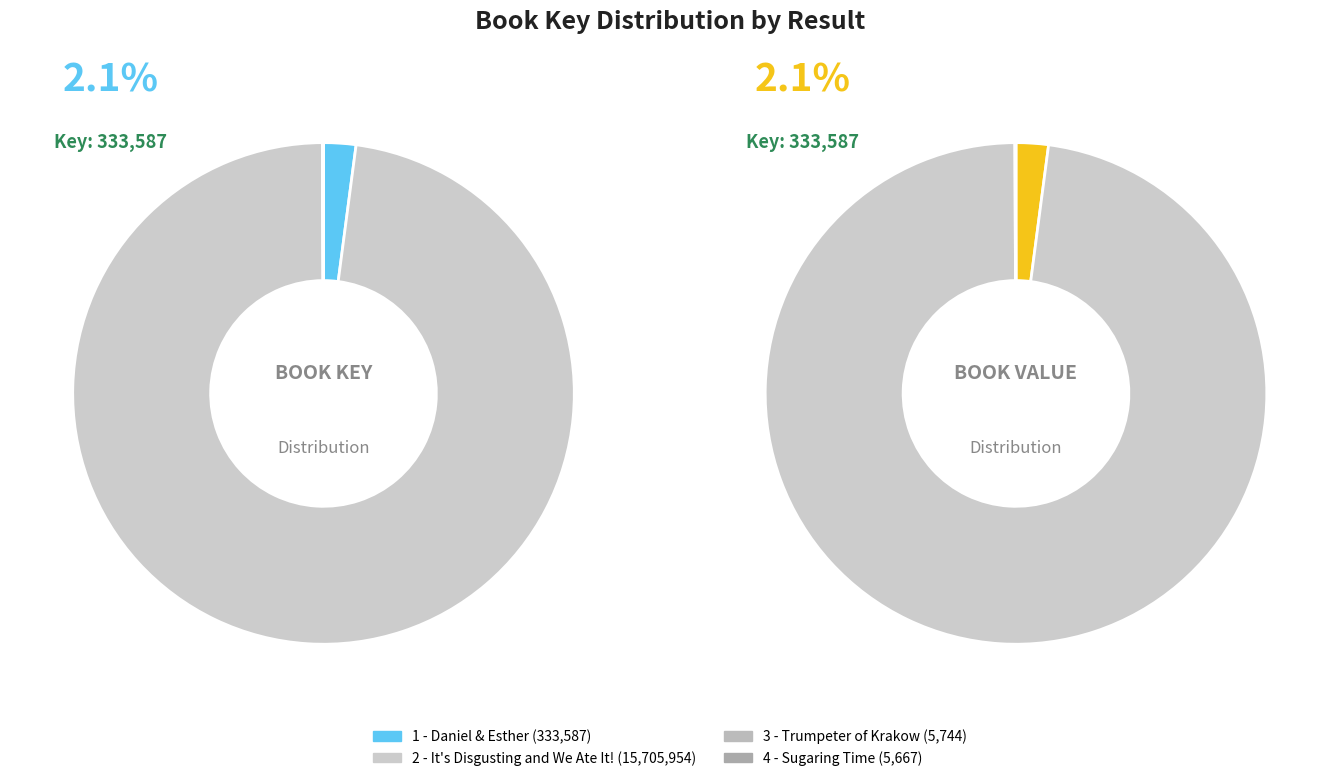

True or false: 3 - Trumpeter of Krakow accounts for 1% of the total.

False